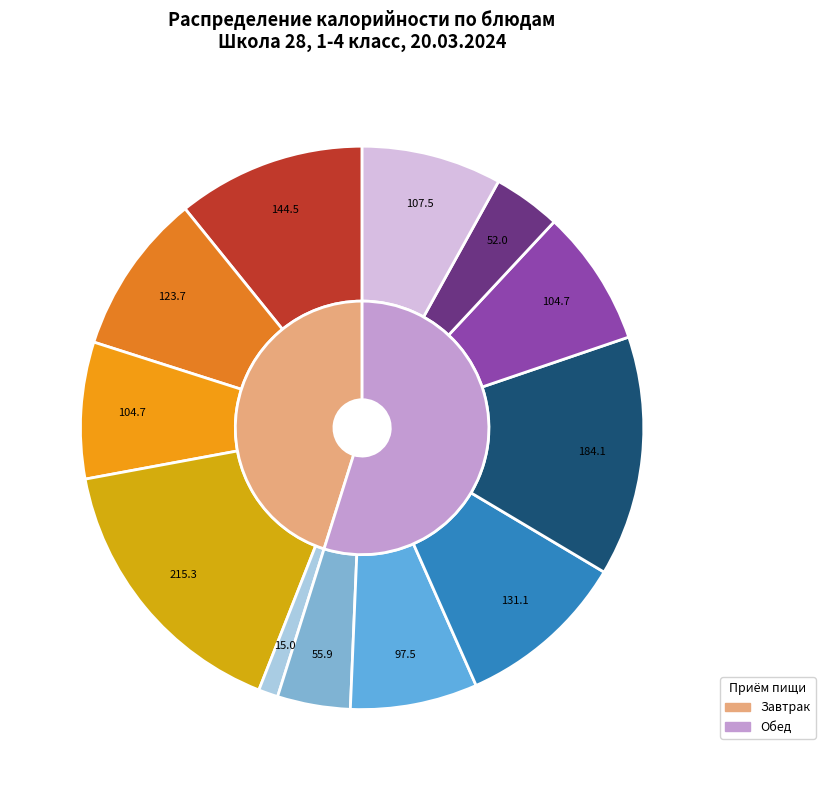

Is it true that Каша гречневая рассыпчатаая is 14% of the pie?

True